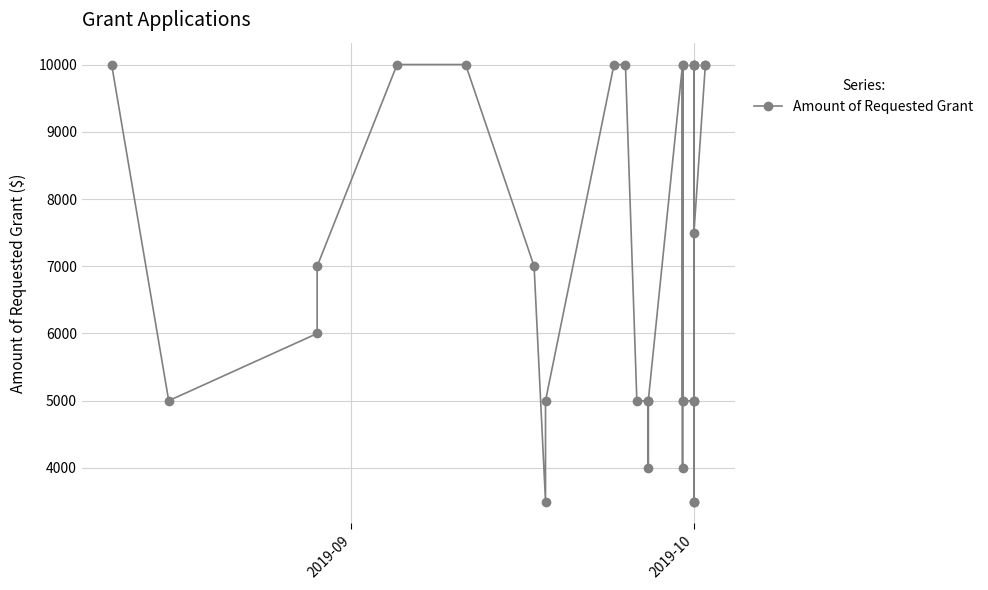

Reading left to right, extract all data points from this chart.

10000	5000	6000	7000	10000	10000	7000	3500	5000	10000	10000	5000	5000	4000	5000	10000	5000	4000	10000	5000	5000	10000	10000	5000	10000	3500	3500	7500	10000	10000